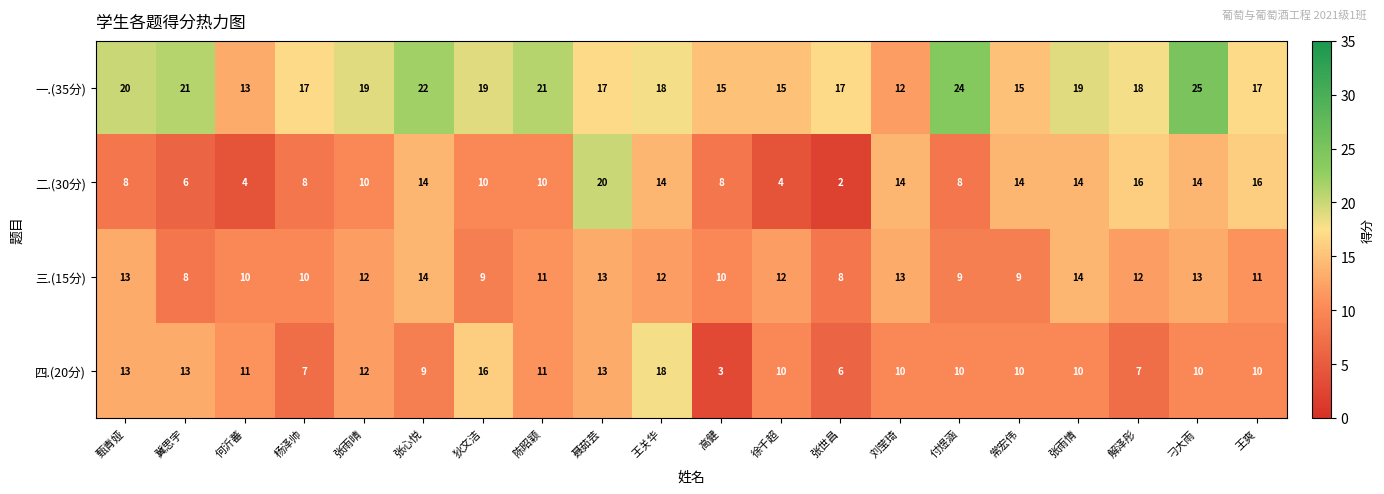

Count the 三.(15分) values in the range 10 to 13.

13